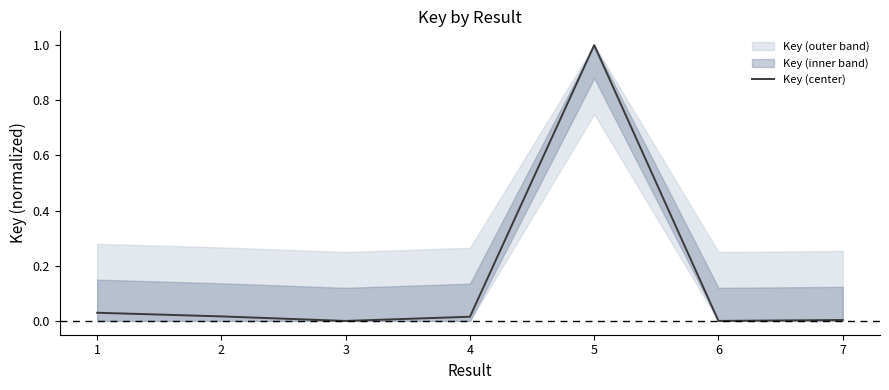

Reading left to right, list all the values displayed in this chart.

1=0.0	2=0.0	3=0.0	4=0.0	5=1.0	6=0.0	7=0.0